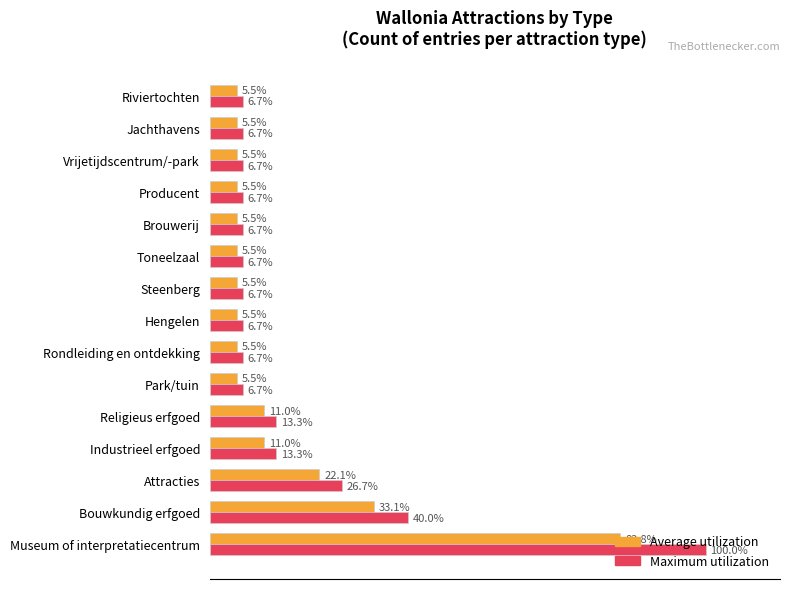

Which label corresponds to the largest value in the chart?

Museum of interpretatiecentrum